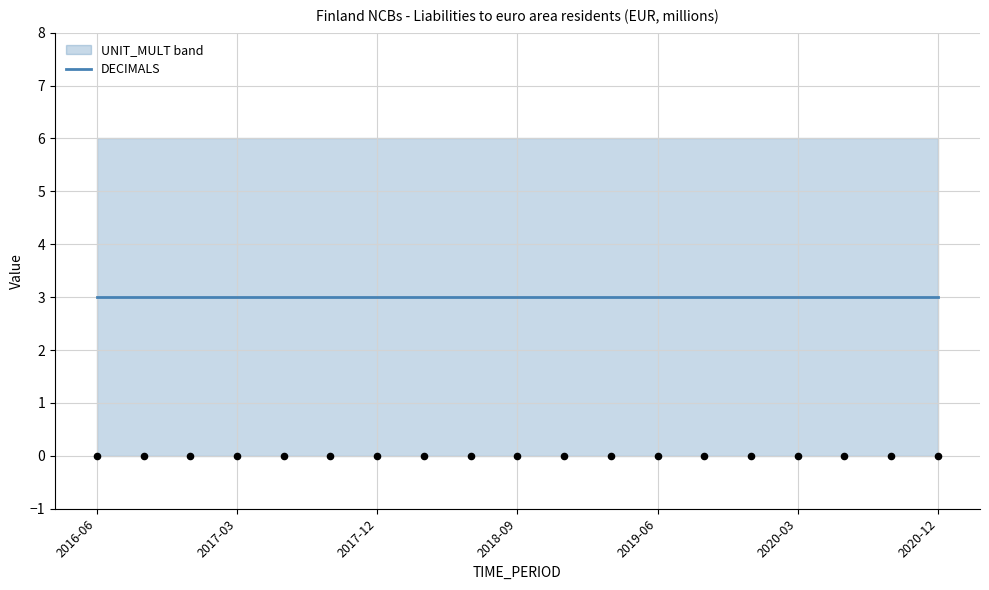

What is the total value across all series at 2016-09?

6